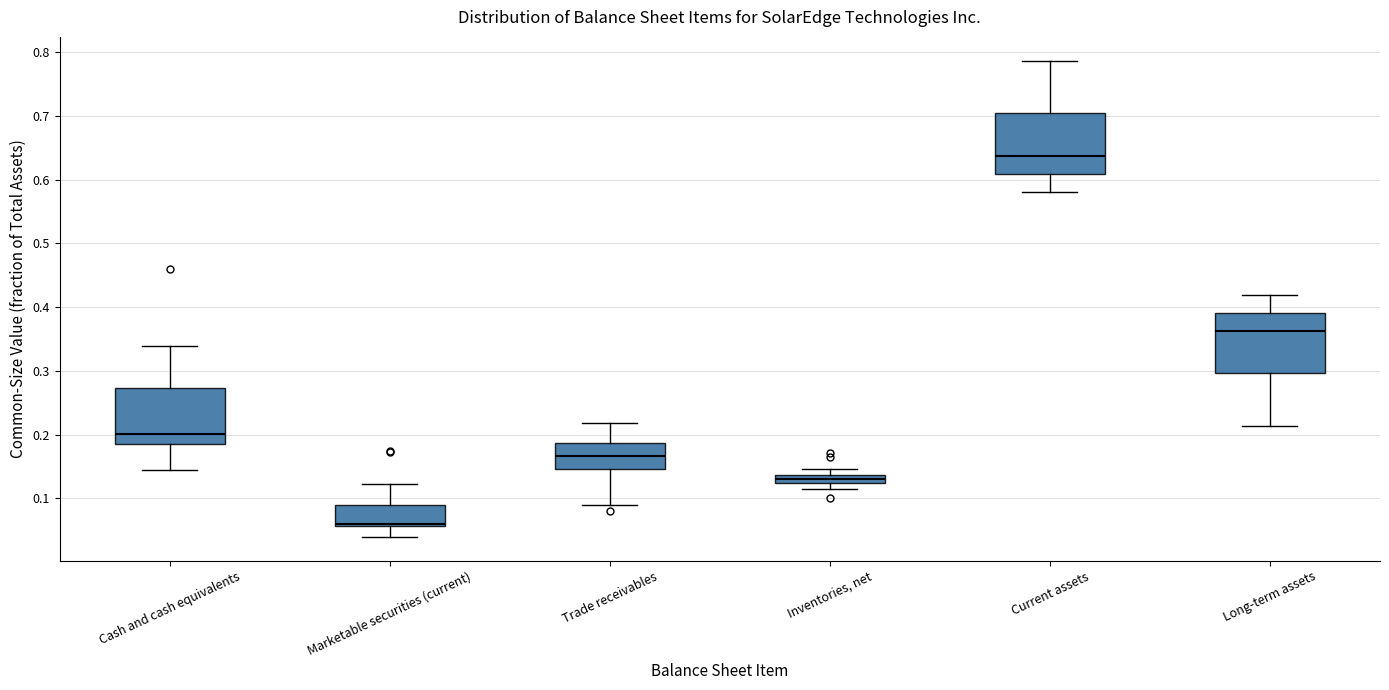

Where is the lower edge of the box for Current assets on the y-axis? The values are not printed on the chart, so give them approximately, as read against the axis.

0.61